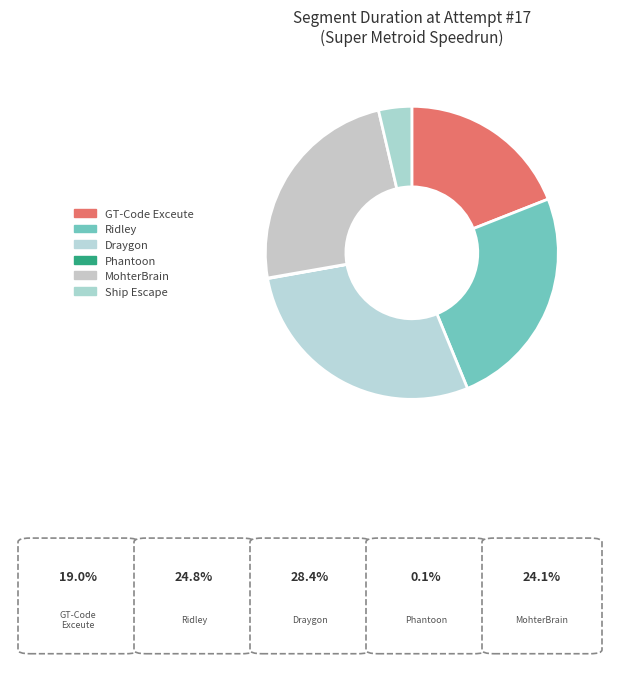

What percentage is the Ship Escape slice, to the nearest percent?

4%